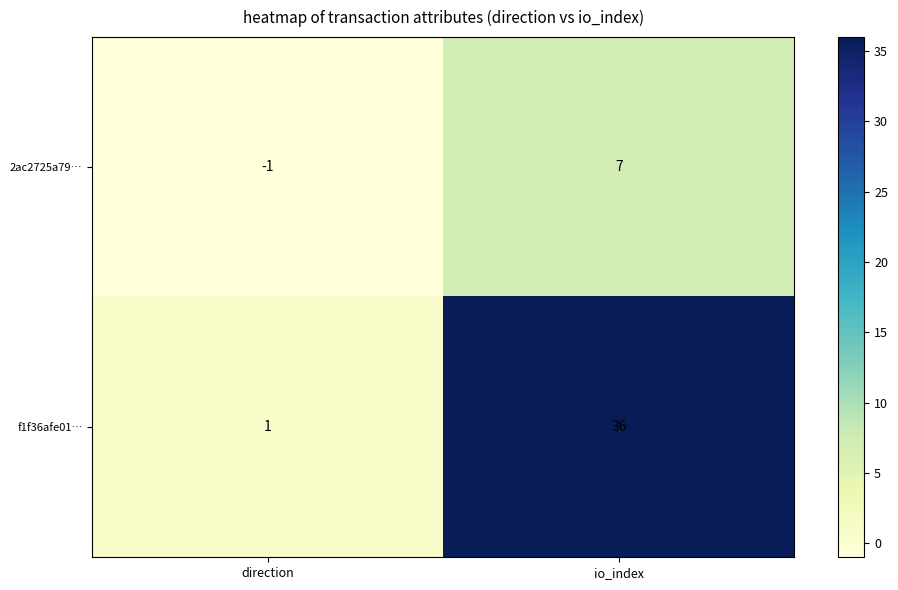

How many distinct data groups are displayed?

2